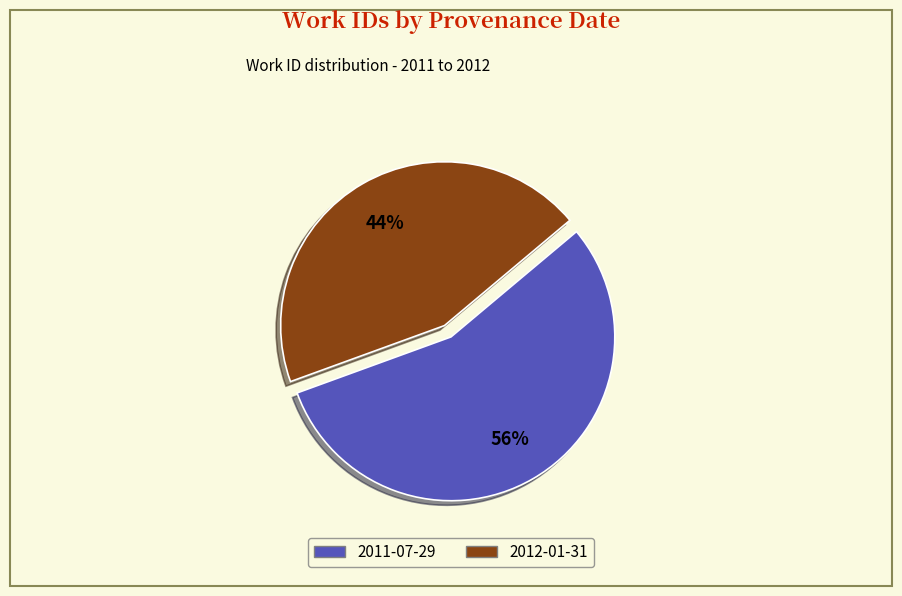

Combined, do 2011-07-29 and 2012-01-31 account for over 50%?

Yes